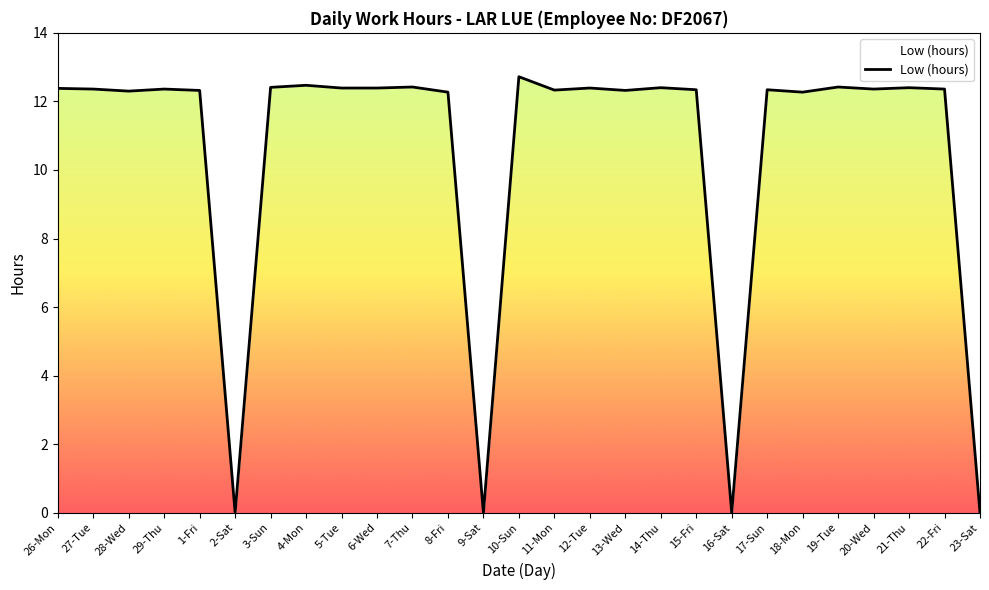

How many interior local valleys (lower than both neighbors) does the data have?

8